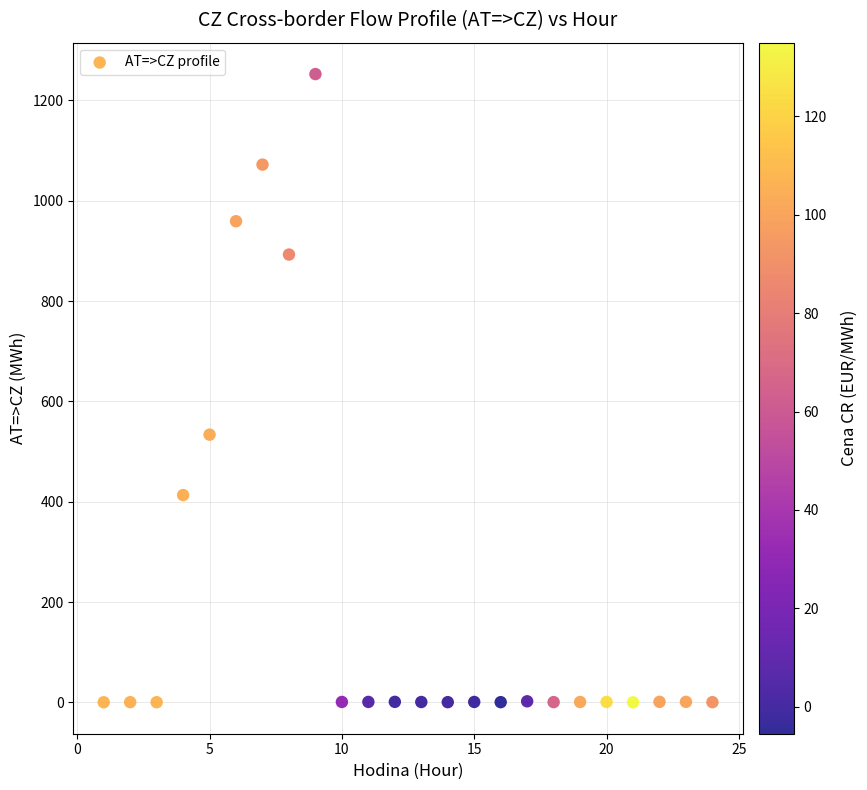

What is the range of X values (max minus min)?

23.0